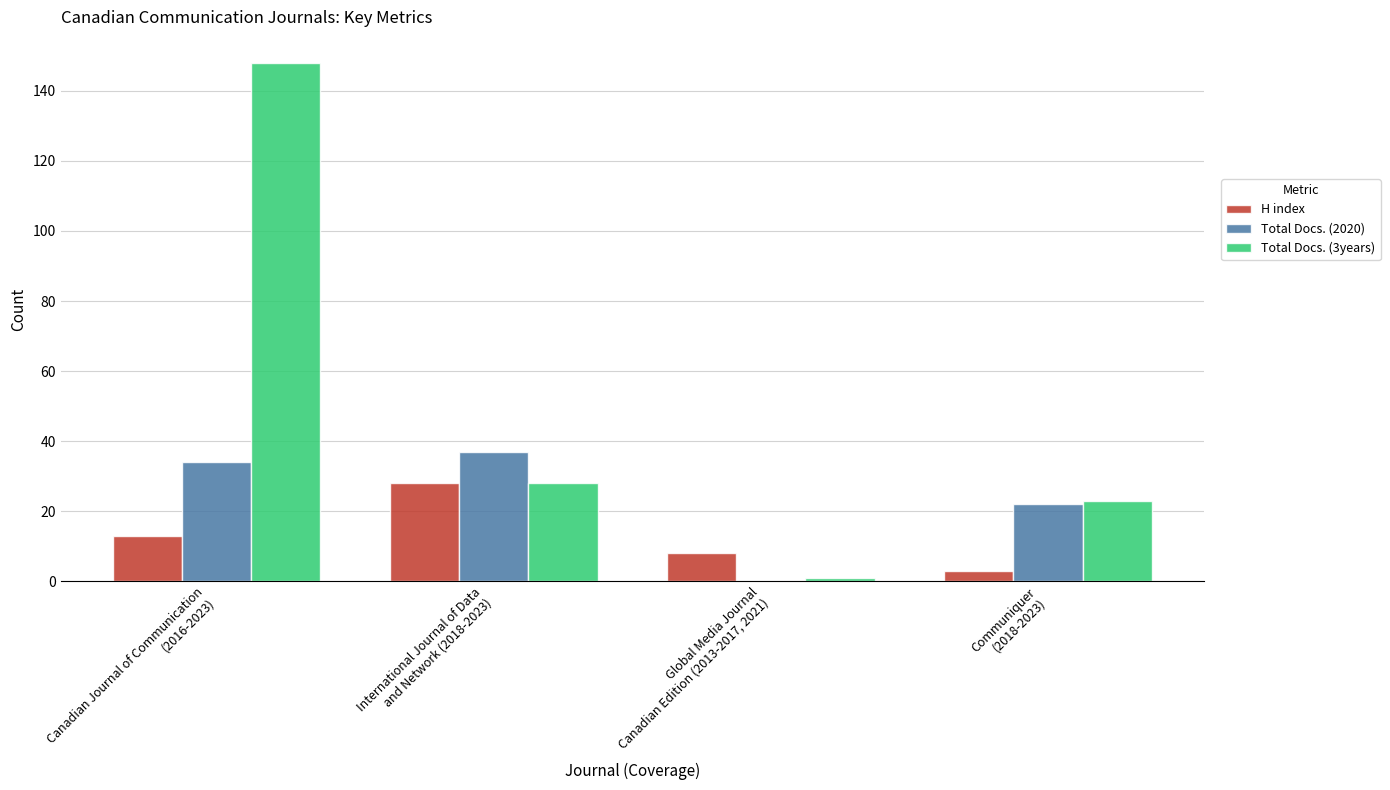

What is the average value of the Total Docs. (2020) series?

23